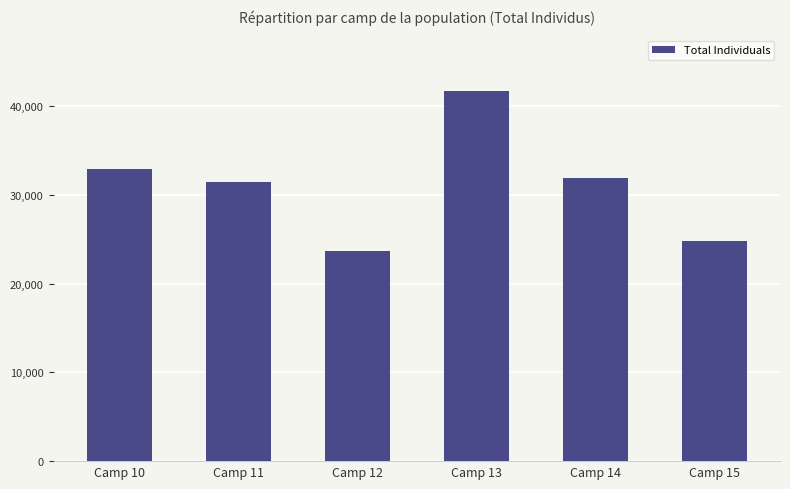

What is the average value?

31116